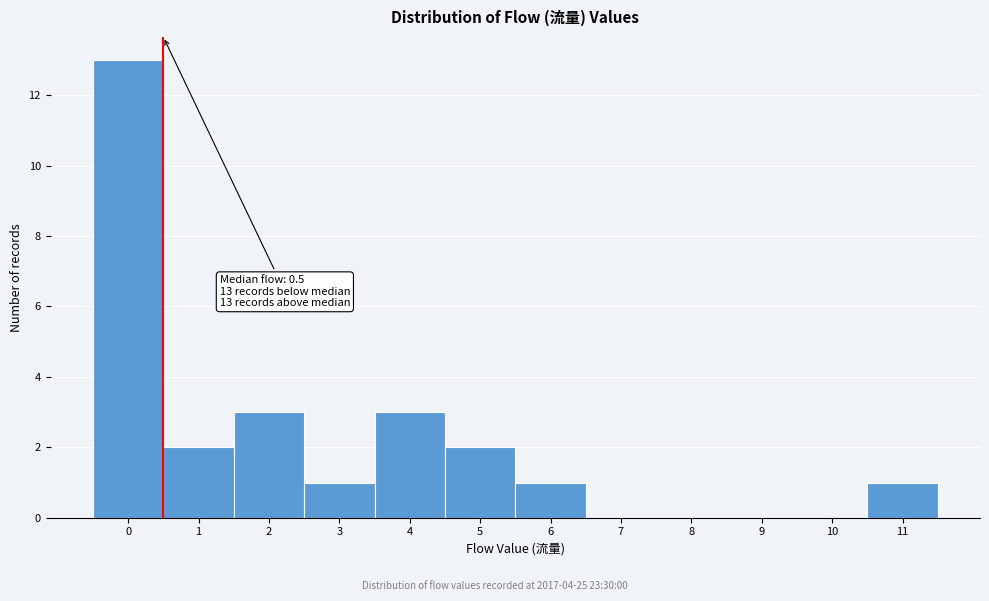

Over which range of the x-axis is the bar tallest?

-0.5 to 0.5